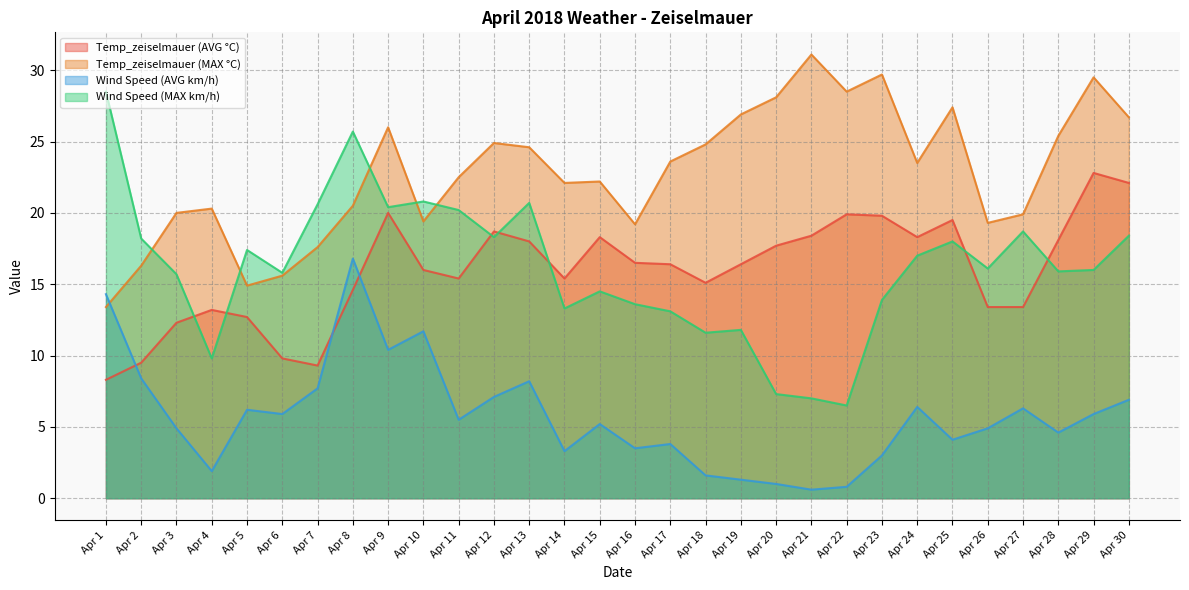

Reading right to left, list all the values displayed in this chart.

Temp_zeiselmauer (AVG °C): Apr 30=22.1	Apr 29=22.8	Apr 28=18.1	Apr 27=13.4	Apr 26=13.4	Apr 25=19.5	Apr 24=18.3	Apr 23=19.8	Apr 22=19.9	Apr 21=18.4	Apr 20=17.7	Apr 19=16.4	Apr 18=15.1	Apr 17=16.4	Apr 16=16.5	Apr 15=18.3	Apr 14=15.4	Apr 13=18.0	Apr 12=18.7	Apr 11=15.4	Apr 10=16.0	Apr 9=20.0	Apr 8=14.6	Apr 7=9.3	Apr 6=9.8	Apr 5=12.7	Apr 4=13.2	Apr 3=12.3	Apr 2=9.5	Apr 1=8.3
Temp_zeiselmauer (MAX °C): Apr 30=26.7	Apr 29=29.5	Apr 28=25.4	Apr 27=19.9	Apr 26=19.3	Apr 25=27.4	Apr 24=23.5	Apr 23=29.7	Apr 22=28.5	Apr 21=31.1	Apr 20=28.1	Apr 19=26.9	Apr 18=24.8	Apr 17=23.6	Apr 16=19.2	Apr 15=22.2	Apr 14=22.1	Apr 13=24.6	Apr 12=24.9	Apr 11=22.5	Apr 10=19.4	Apr 9=26.0	Apr 8=20.5	Apr 7=17.6	Apr 6=15.6	Apr 5=14.9	Apr 4=20.3	Apr 3=20.0	Apr 2=16.3	Apr 1=13.4
Wind Speed (AVG km/h): Apr 30=6.9	Apr 29=5.9	Apr 28=4.6	Apr 27=6.3	Apr 26=4.9	Apr 25=4.1	Apr 24=6.4	Apr 23=3.0	Apr 22=0.8	Apr 21=0.6	Apr 20=1.0	Apr 19=1.3	Apr 18=1.6	Apr 17=3.8	Apr 16=3.5	Apr 15=5.2	Apr 14=3.3	Apr 13=8.2	Apr 12=7.1	Apr 11=5.5	Apr 10=11.7	Apr 9=10.4	Apr 8=16.8	Apr 7=7.7	Apr 6=5.9	Apr 5=6.2	Apr 4=1.9	Apr 3=4.9	Apr 2=8.4	Apr 1=14.3
Wind Speed (MAX km/h): Apr 30=18.4	Apr 29=16.0	Apr 28=15.9	Apr 27=18.7	Apr 26=16.1	Apr 25=18.0	Apr 24=17.0	Apr 23=13.9	Apr 22=6.5	Apr 21=7.0	Apr 20=7.3	Apr 19=11.8	Apr 18=11.6	Apr 17=13.1	Apr 16=13.6	Apr 15=14.5	Apr 14=13.3	Apr 13=20.7	Apr 12=18.3	Apr 11=20.2	Apr 10=20.8	Apr 9=20.4	Apr 8=25.7	Apr 7=20.6	Apr 6=15.8	Apr 5=17.4	Apr 4=9.8	Apr 3=15.7	Apr 2=18.2	Apr 1=28.5